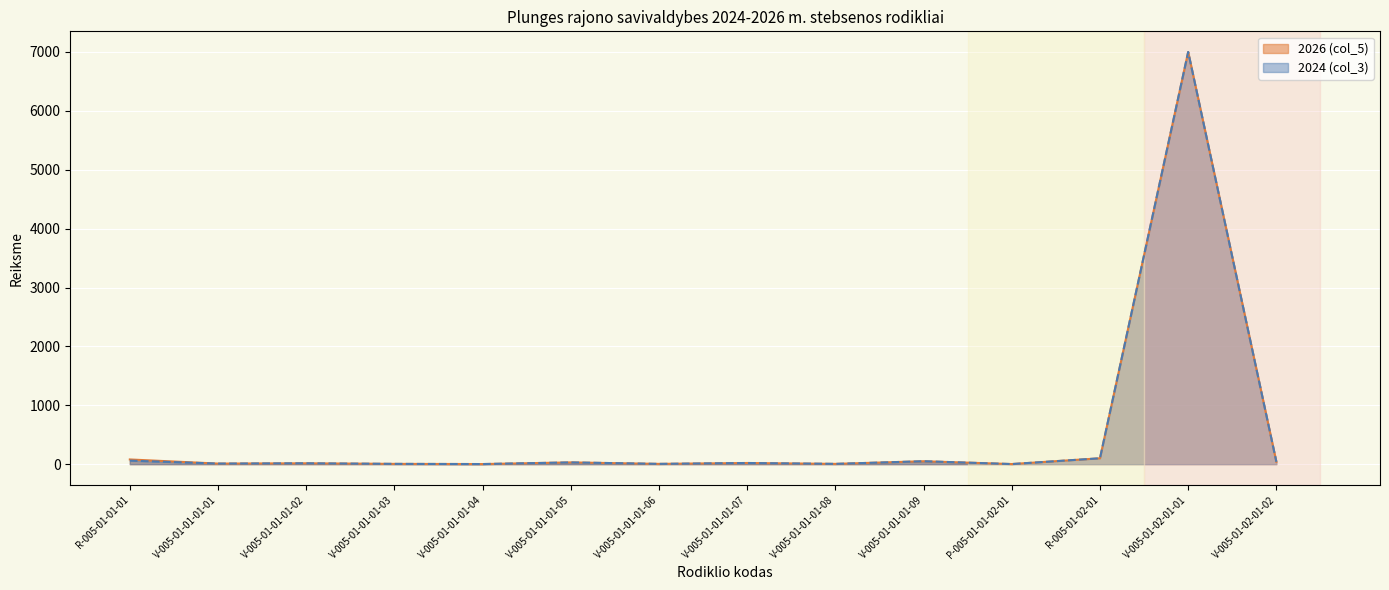

Reading left to right, extract all data points from this chart.

2026 (col_5): R-005-01-01-01=80	V-005-01-01-01-01=10	V-005-01-01-01-02=15	V-005-01-01-01-03=5	V-005-01-01-01-04=2	V-005-01-01-01-05=30	V-005-01-01-01-06=5	V-005-01-01-01-07=20	V-005-01-01-01-08=5	V-005-01-01-01-09=50	P-005-01-01-02-01=2	R-005-01-02-01=100	V-005-01-02-01-01=7000	V-005-01-02-01-02=40
2024 (col_3): R-005-01-01-01=60	V-005-01-01-01-01=10	V-005-01-01-01-02=15	V-005-01-01-01-03=5	V-005-01-01-01-04=2	V-005-01-01-01-05=30	V-005-01-01-01-06=5	V-005-01-01-01-07=20	V-005-01-01-01-08=5	V-005-01-01-01-09=50	P-005-01-01-02-01=2	R-005-01-02-01=100	V-005-01-02-01-01=7000	V-005-01-02-01-02=40